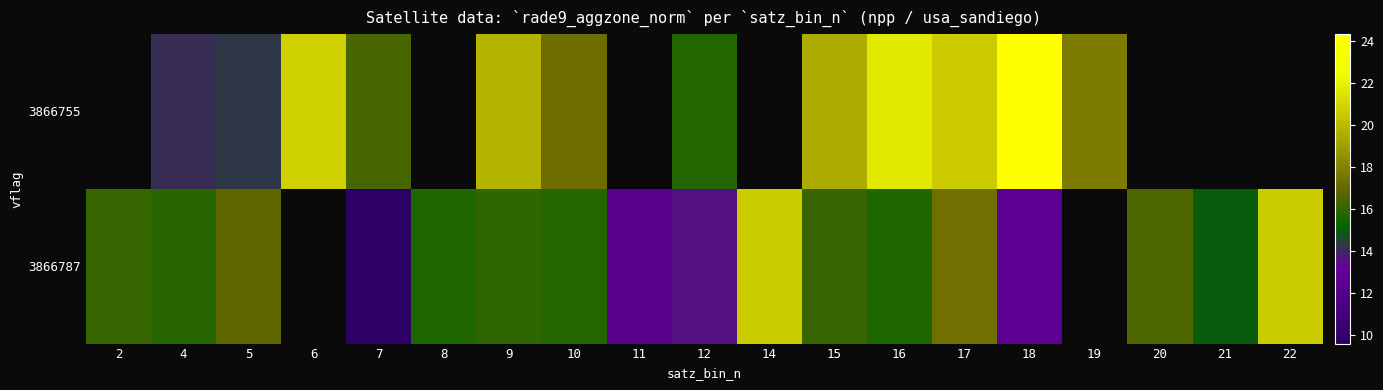

List the series in order of their overall mean, lowest first.

3866755, 3866787